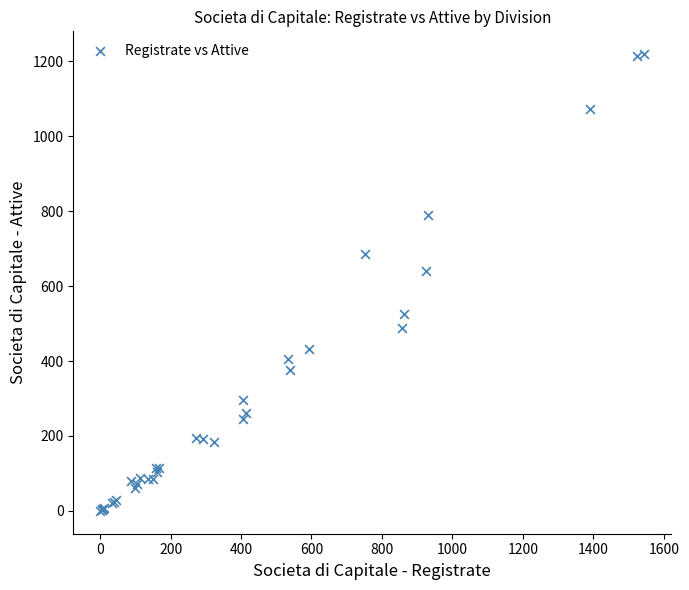

What Y value in the scatter plot is closest to 609?

641